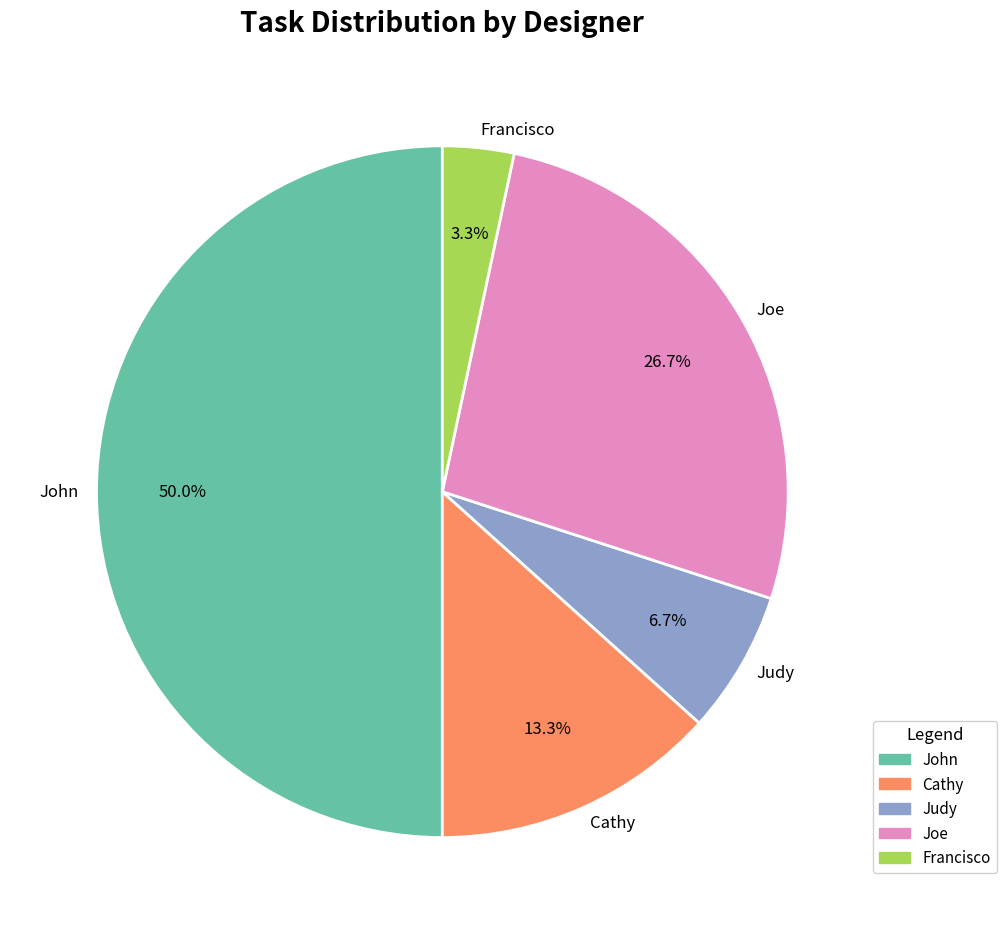

Which category has the biggest portion of the pie?

John